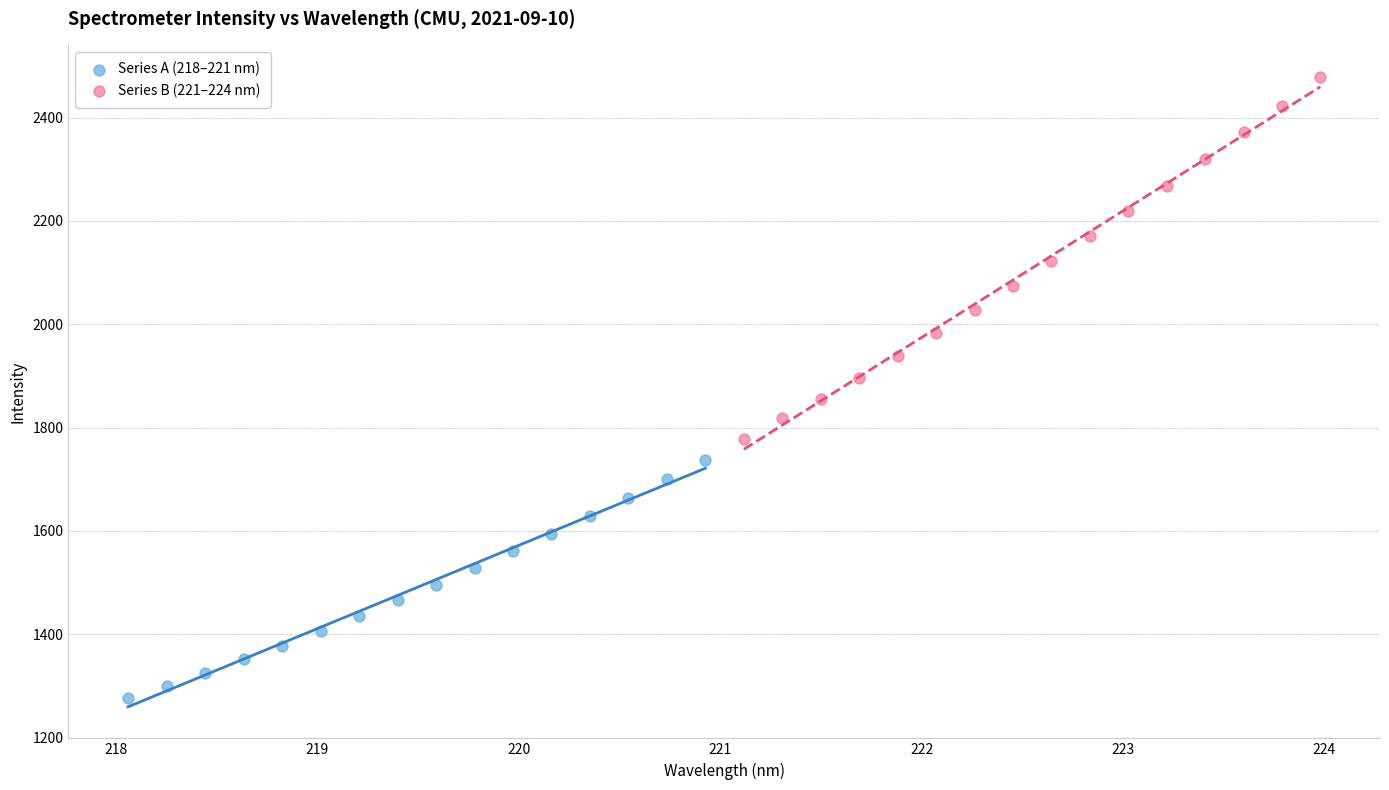

Which series reaches the minimum Y coordinate?

Series A (218–221 nm)